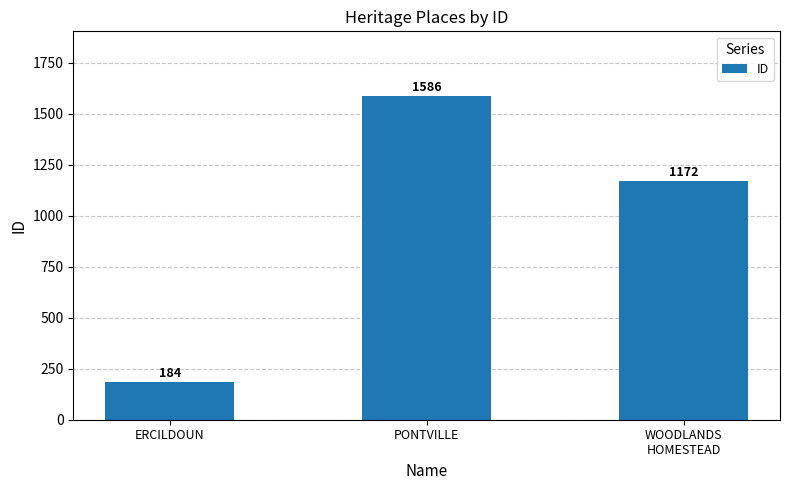

How many distinct data groups are displayed?

1